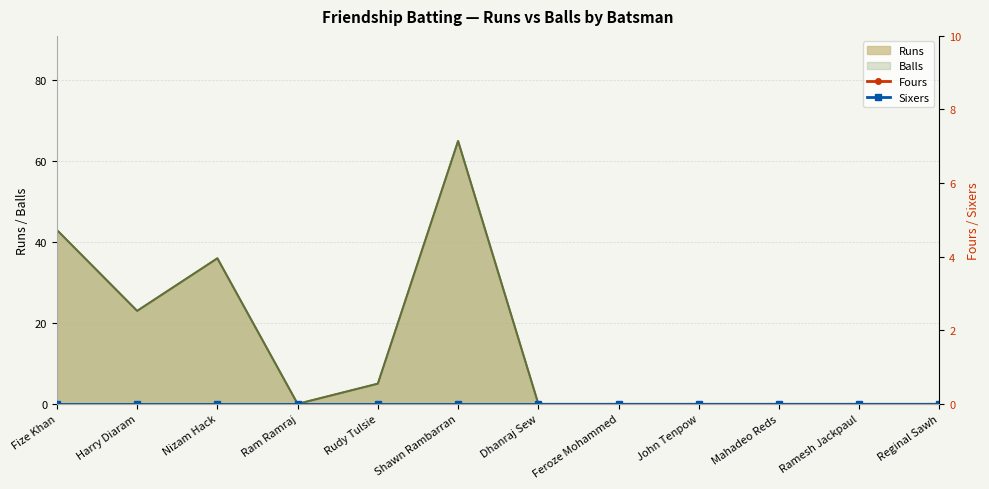

The Runs series shows 38 at John Tenpow. True or false?

False